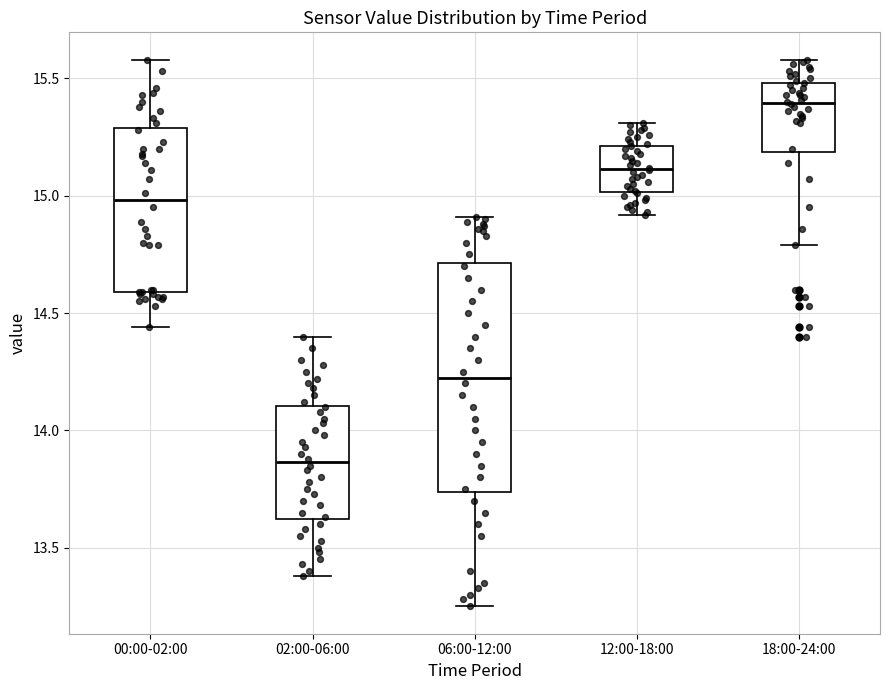

Reading left to right, read every box against the y-axis: the position of its median line, the range the box covers, and the ends of its whiskers. The values are not printed on the chart, so give them approximately, as read against the axis.

00:00-02:00: median 15.00, box 14.60 to 15.30, whiskers 14.45 to 15.60
02:00-06:00: median 13.85, box 13.60 to 14.10, whiskers 13.40 to 14.40
06:00-12:00: median 14.25, box 13.75 to 14.70, whiskers 13.25 to 14.90
12:00-18:00: median 15.10, box 15.00 to 15.20, whiskers 14.90 to 15.30
18:00-24:00: median 15.40, box 15.20 to 15.50, whiskers 14.80 to 15.60